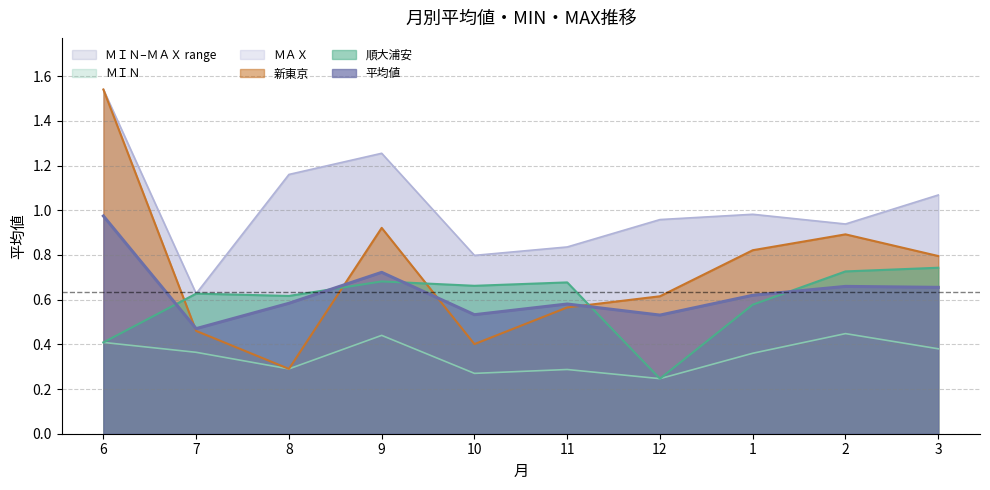

What is the lowest value of the 順大浦安 series?

0.2